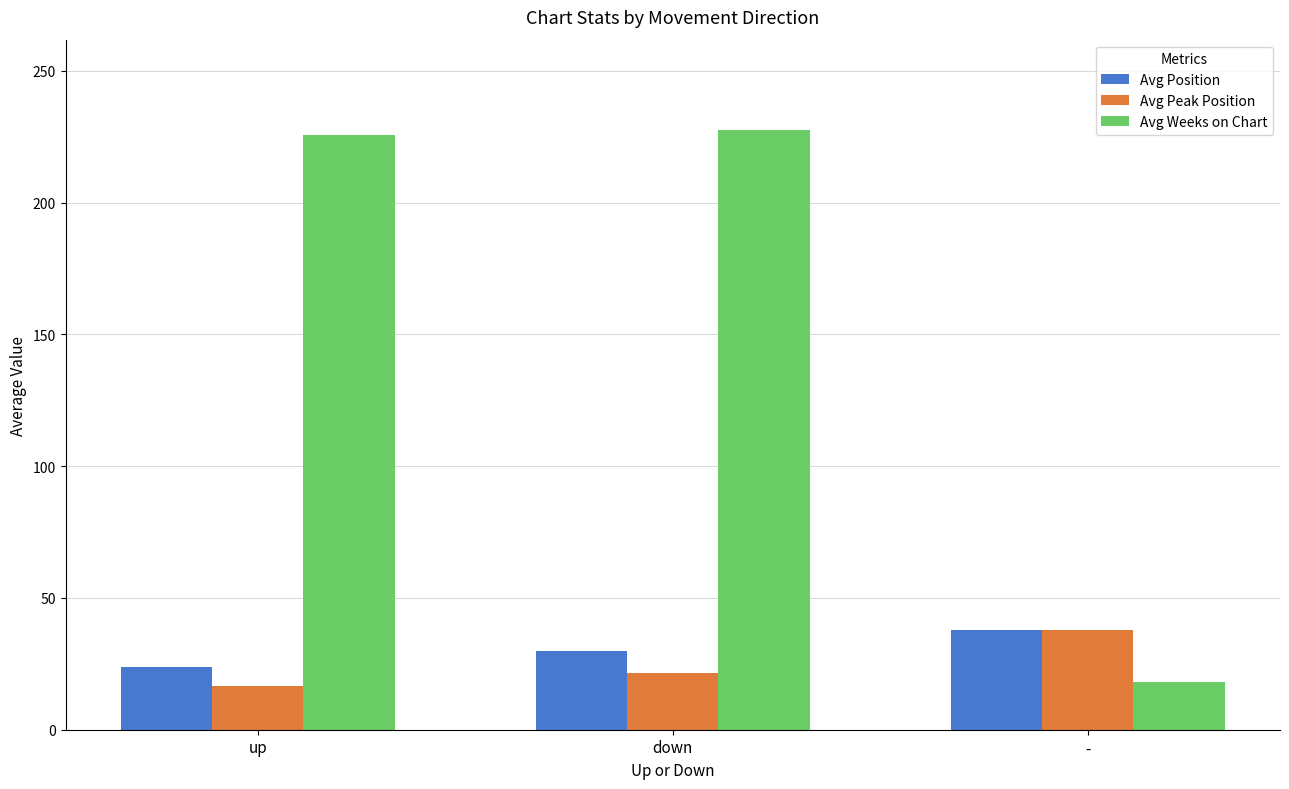

Read the Avg Position value at down.

30.0